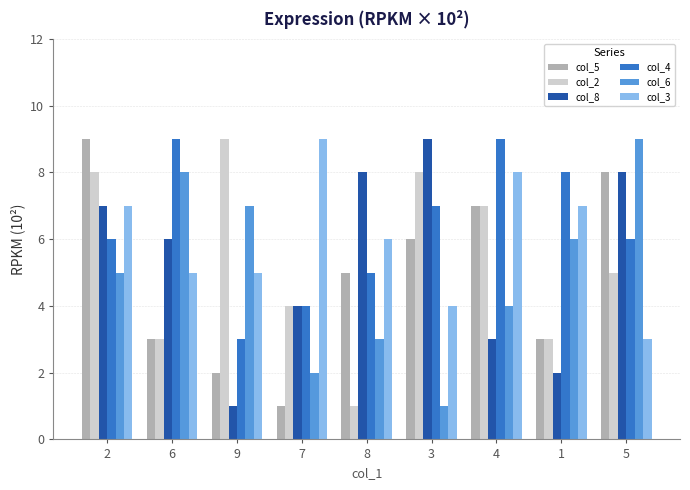

What position from the left is 8?

5